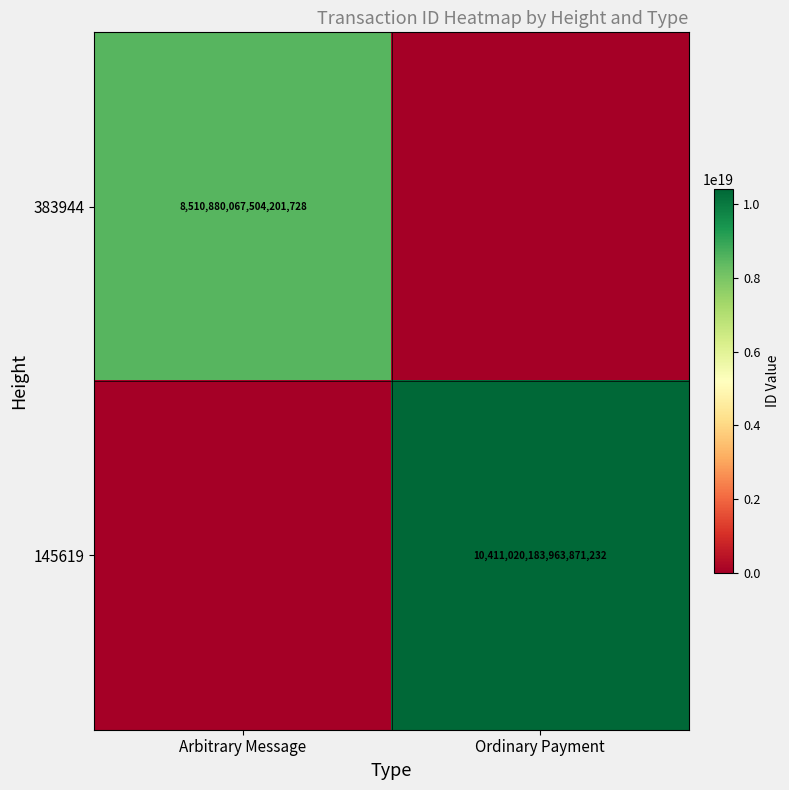

Is it true that 145619 equals 10411020183963871232 at Ordinary Payment?

True